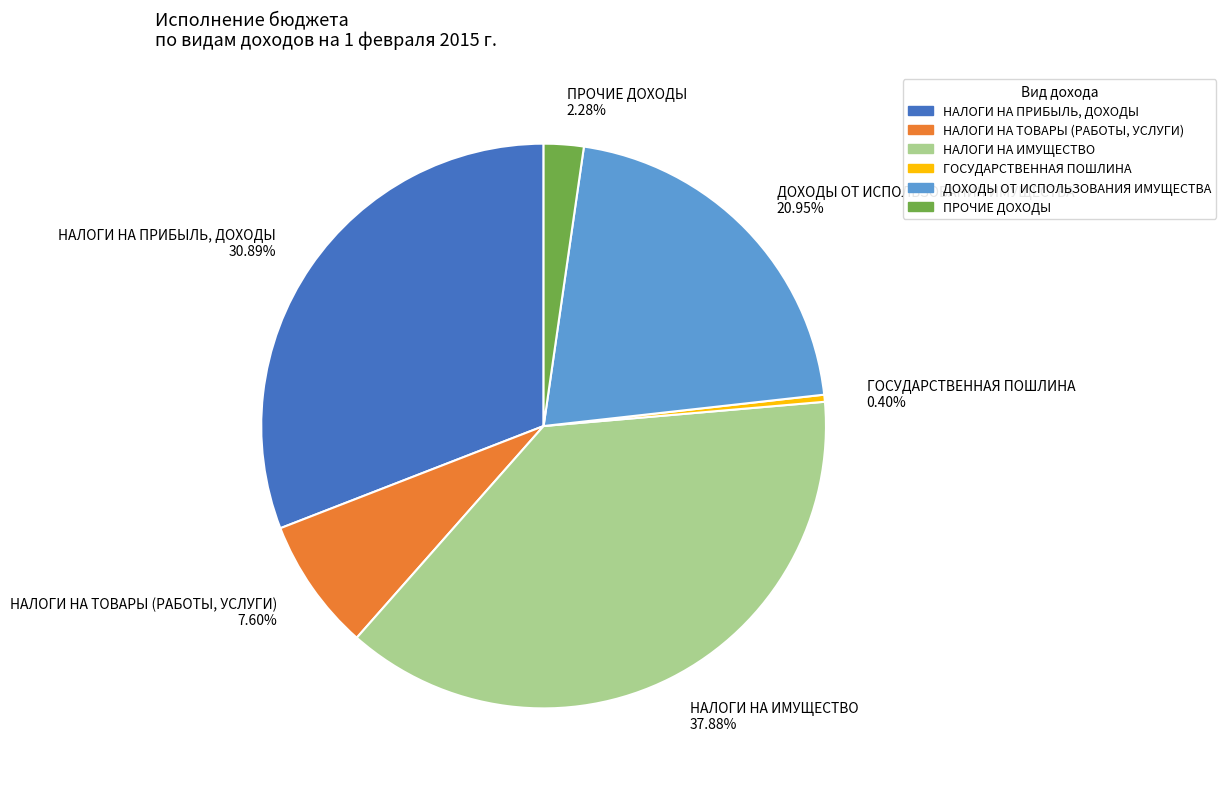

What portion of the pie excludes НАЛОГИ НА ТОВАРЫ (РАБОТЫ, УСЛУГИ)?

92.4%